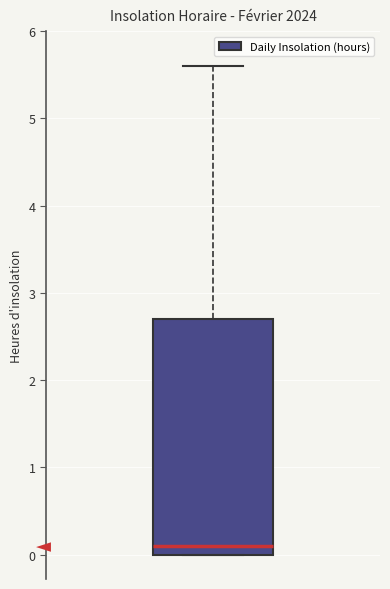

Read this box plot against the y-axis: the position of the median line, the range covered by the box, and the ends of both whiskers. The values are not printed on the chart, so give them approximately, as read against the axis.

median 0.1, box 0.0 to 2.7, whiskers 0.0 to 5.6